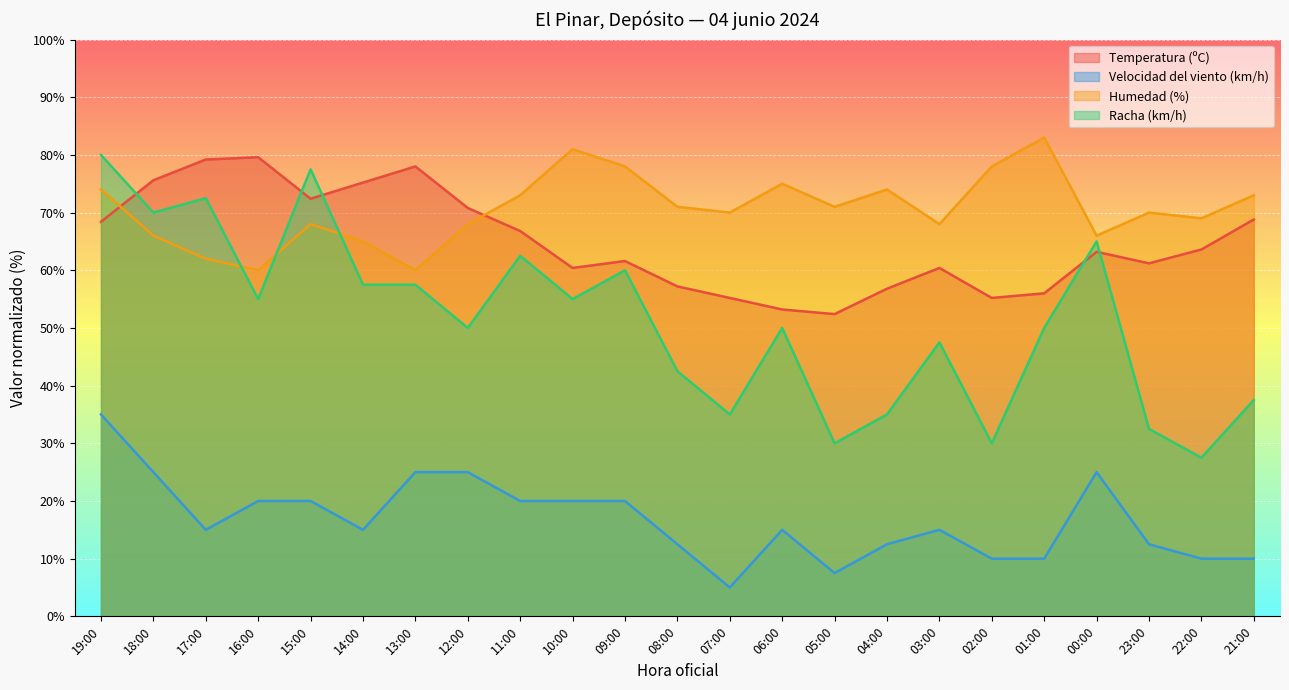

What is the label of the 17th point from the right?

13:00